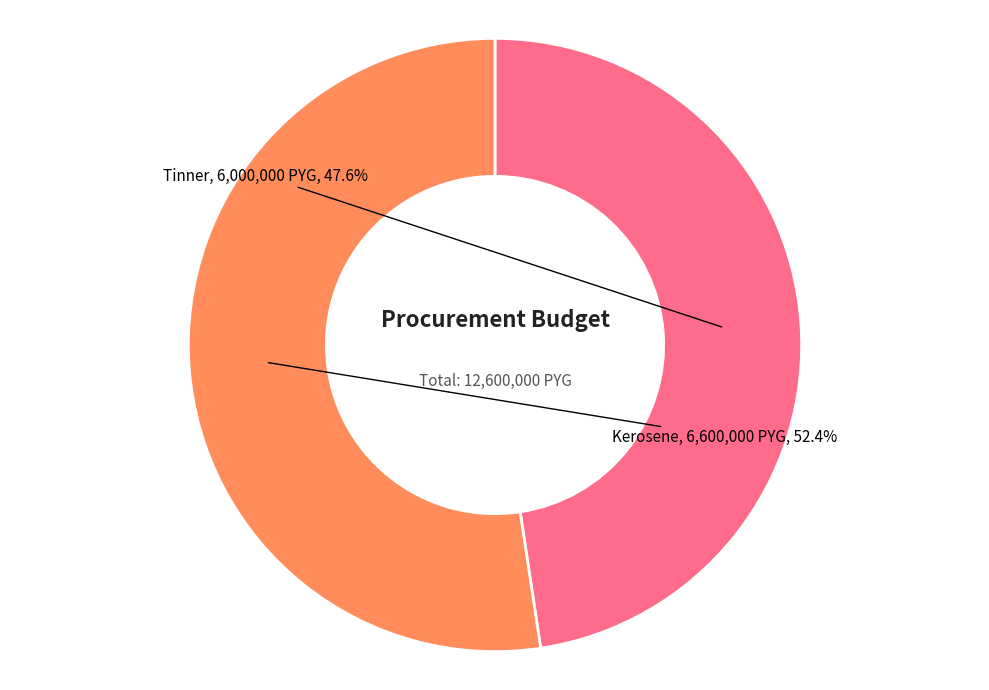

What is the ratio of the value at Tinner to the value at Kerosene?

0.9